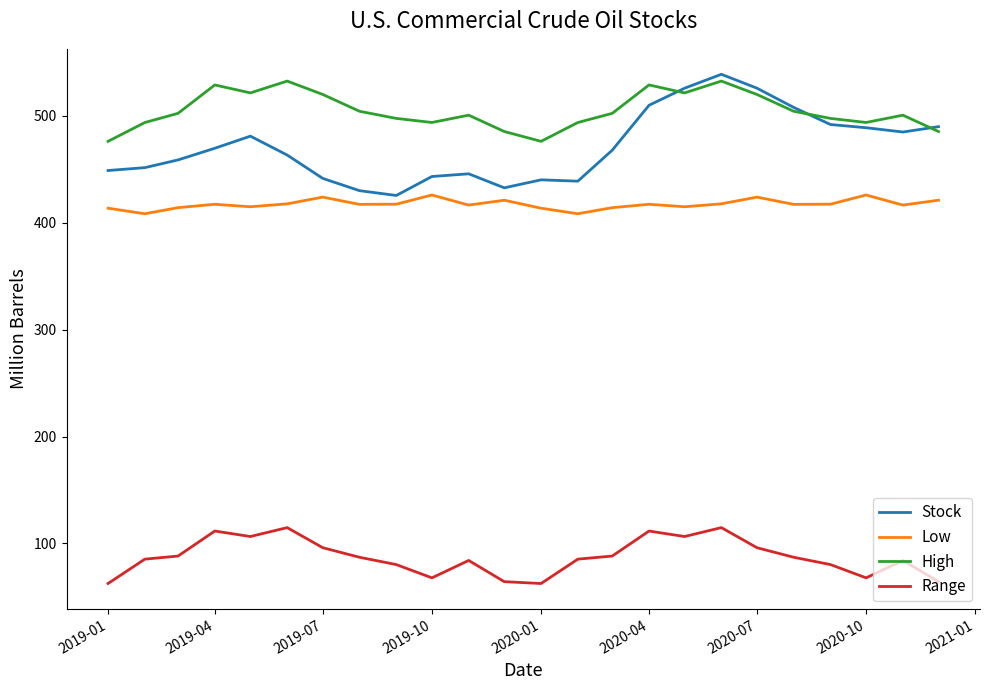

Which series has the largest total across all categories?

High